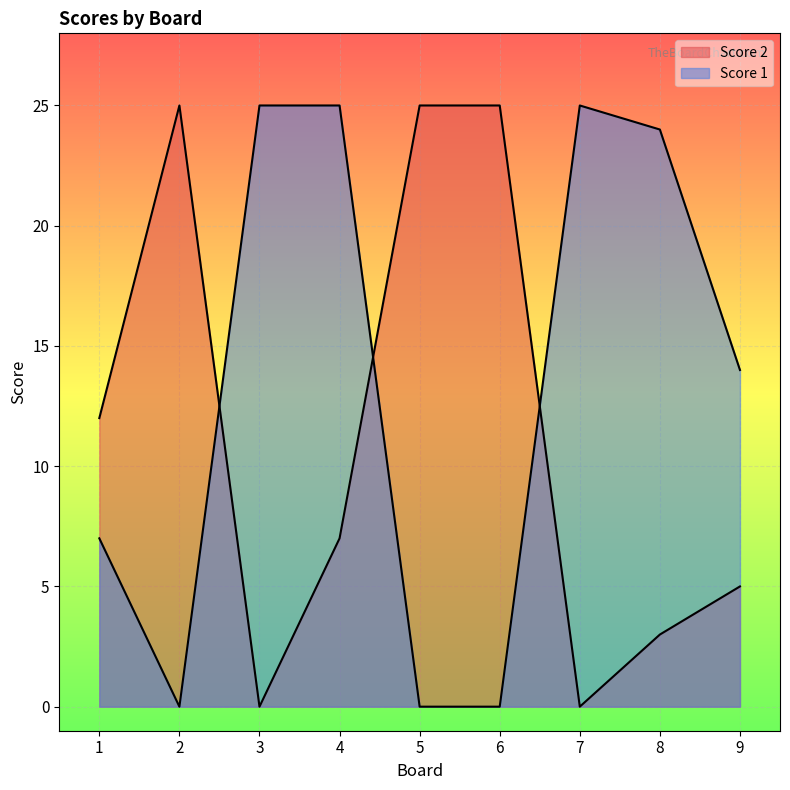

What is the maximum value shown in the chart?

25